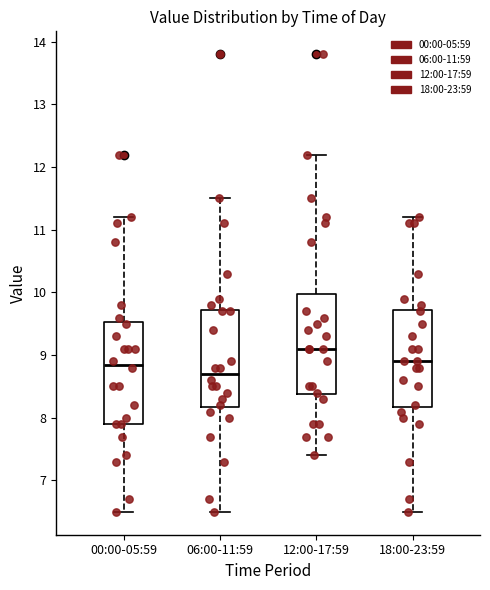

Reading left to right, read every box against the y-axis: the position of its median line, the range the box covers, and the ends of its whiskers. The values are not printed on the chart, so give them approximately, as read against the axis.

00:00-05:59: median 8.9, box 7.9 to 9.5, whiskers 6.5 to 11.2
06:00-11:59: median 8.7, box 8.2 to 9.7, whiskers 6.5 to 11.5
12:00-17:59: median 9.1, box 8.4 to 10.0, whiskers 7.4 to 12.2
18:00-23:59: median 8.9, box 8.2 to 9.7, whiskers 6.5 to 11.2